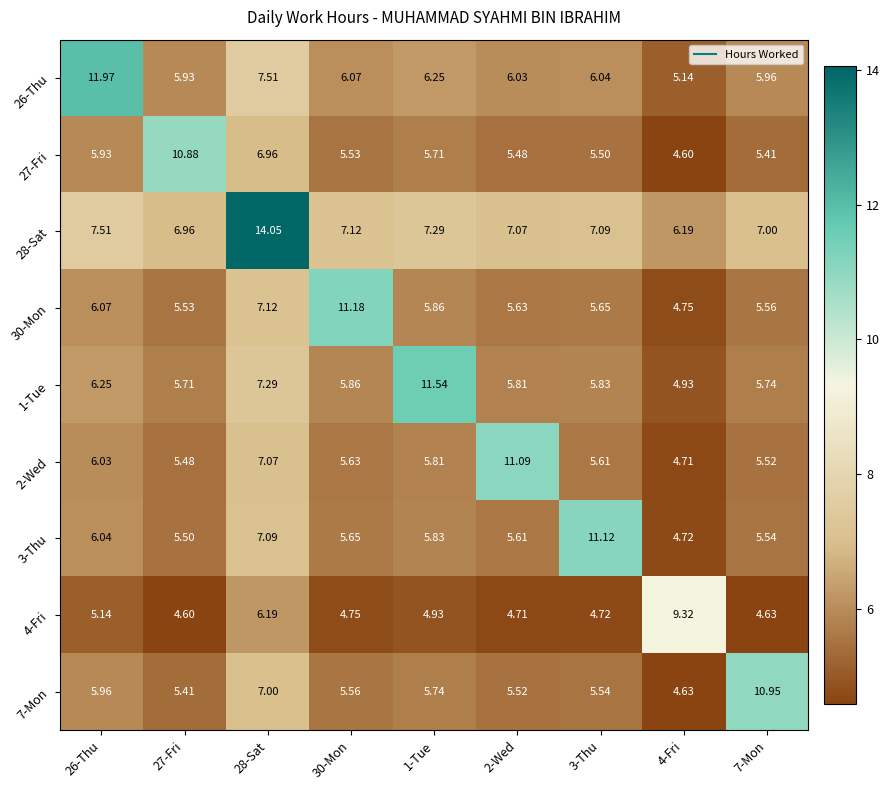

Is the value of 3-Thu at 1-Tue greater than the value of 28-Sat at 26-Thu?

No